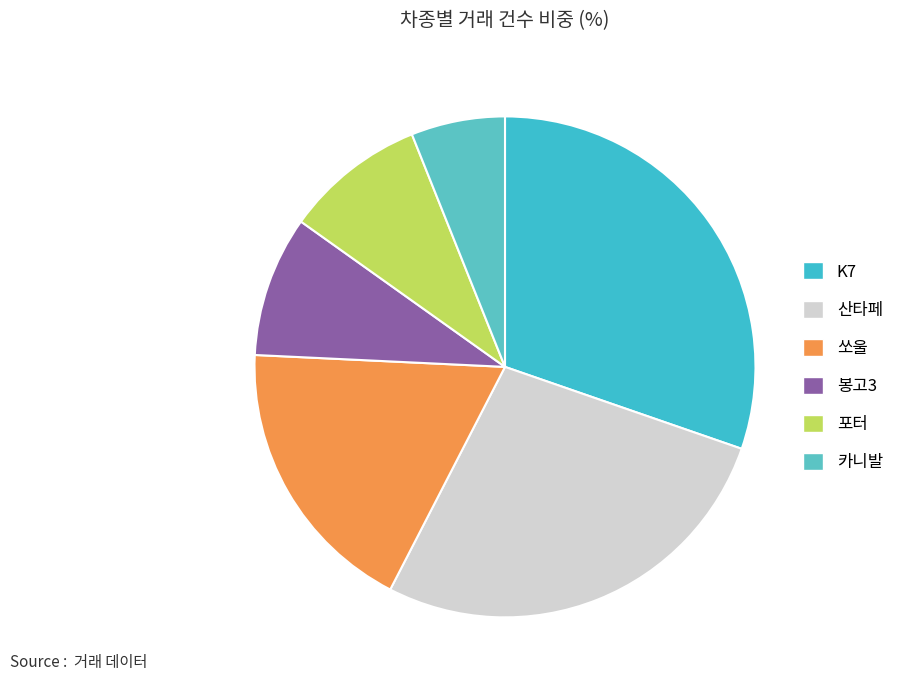

To the nearest percent, what is the difference between the K7 and 봉고3 slice percentages?

21%